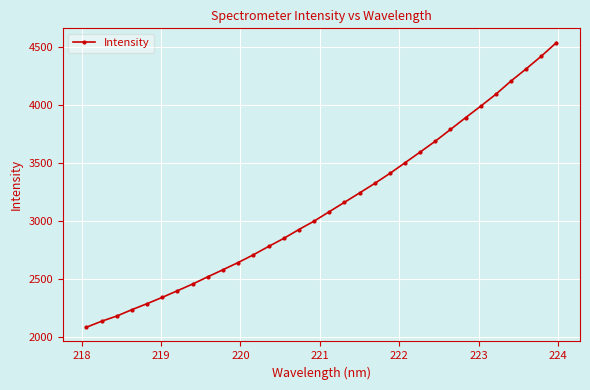

What is the value of the 6th point from the left?

2339.6